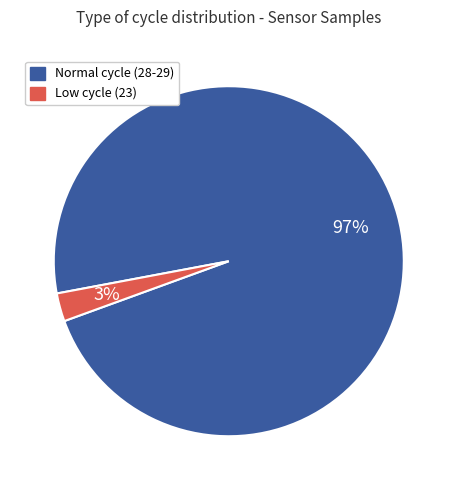

Is there any slice that represents more than half of the pie?

Yes